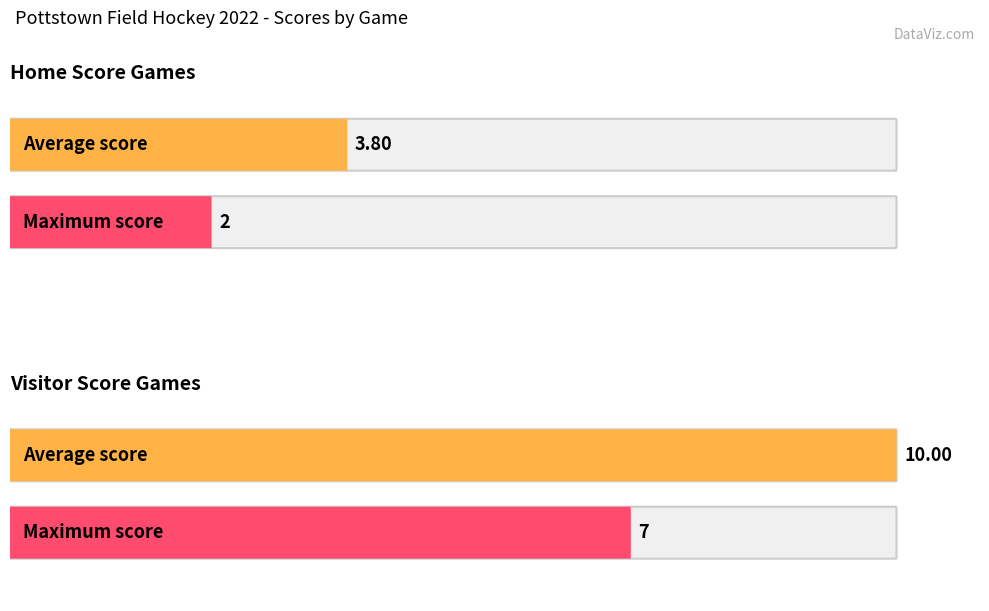

What is the difference between the Visitor Score values at 2022-09-14 and 2022-09-09?

5